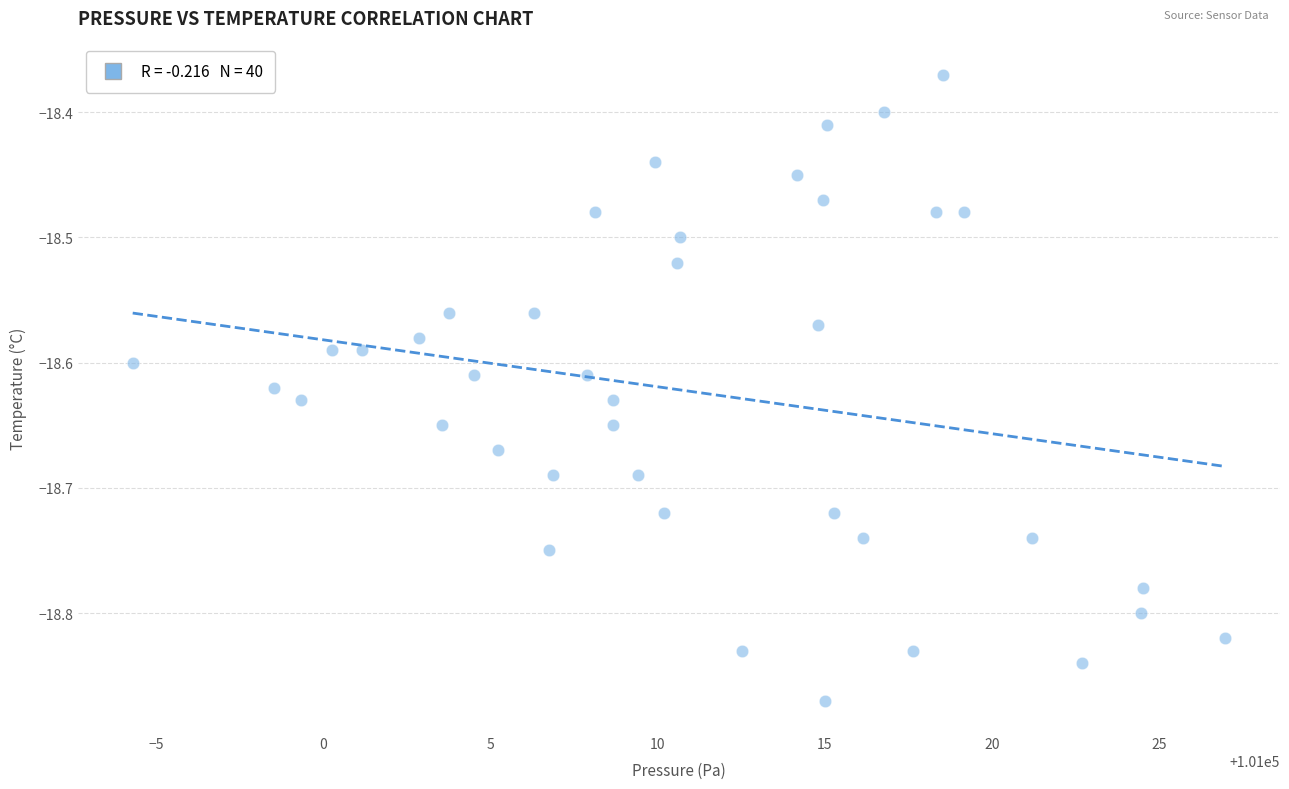

What is the range of Y values (max minus min)?

0.5